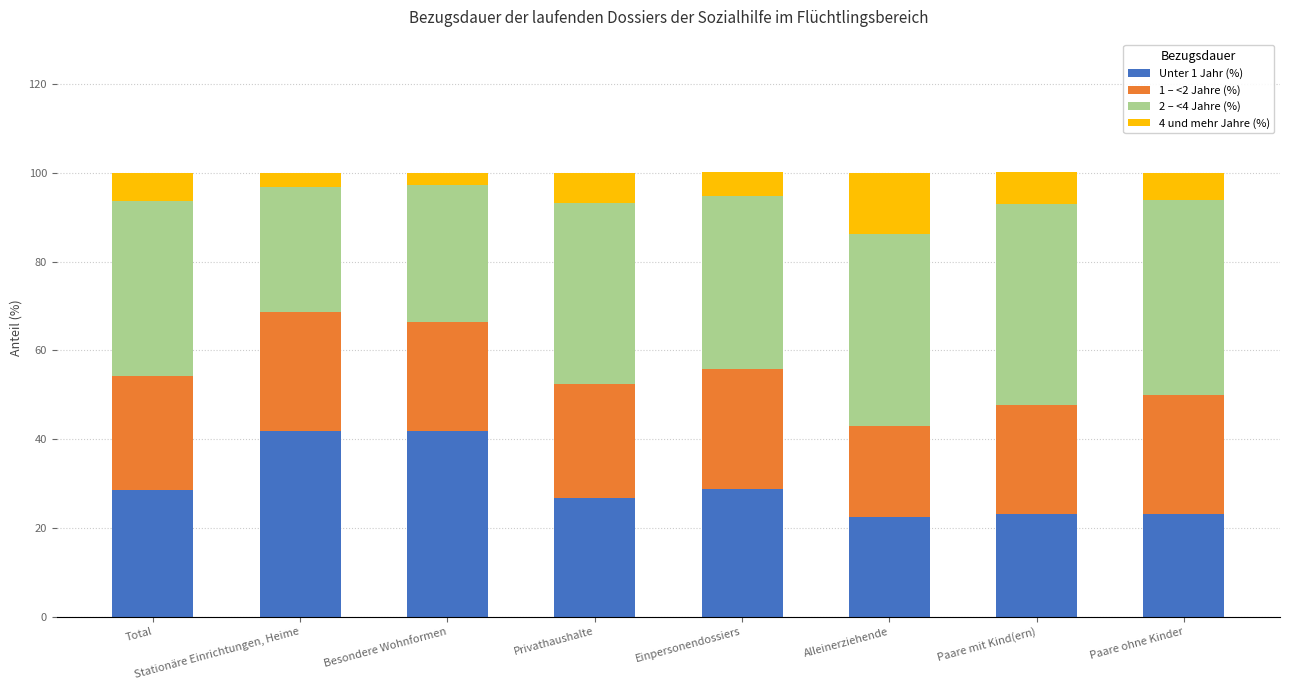

True or false: Unter 1 Jahr (%) has a value of 7.9 at Total.

False